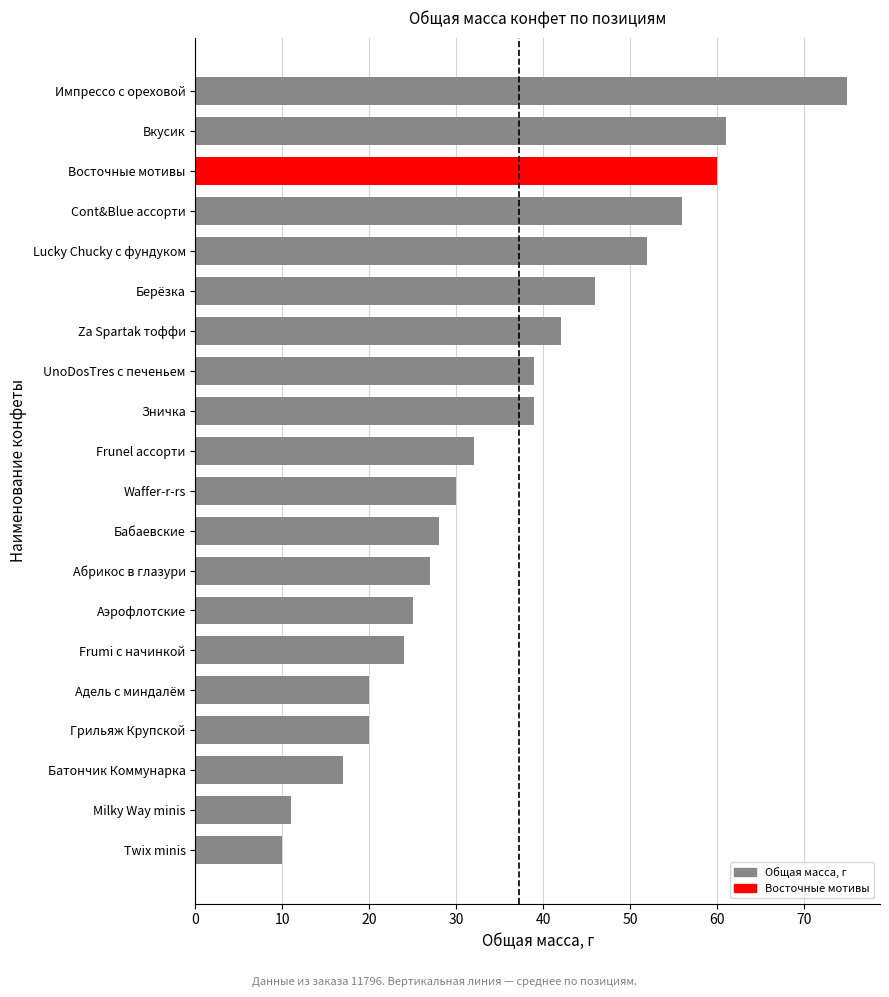

The chart shows a value of 12 at Za Spartak тоффи. True or false?

False